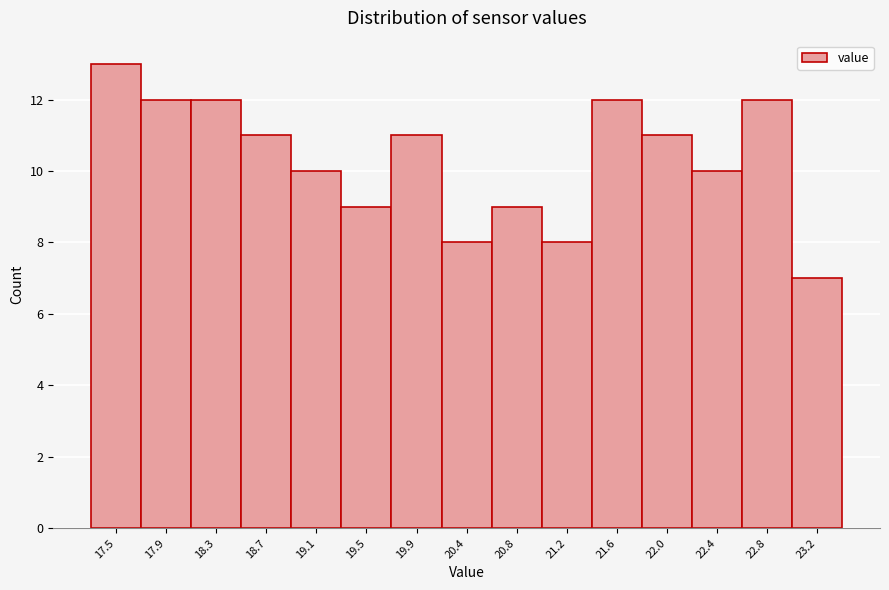

Reading left to right, transcribe all the data shown in this chart.

13	12	12	11	10	9	11	8	9	8	12	11	10	12	7